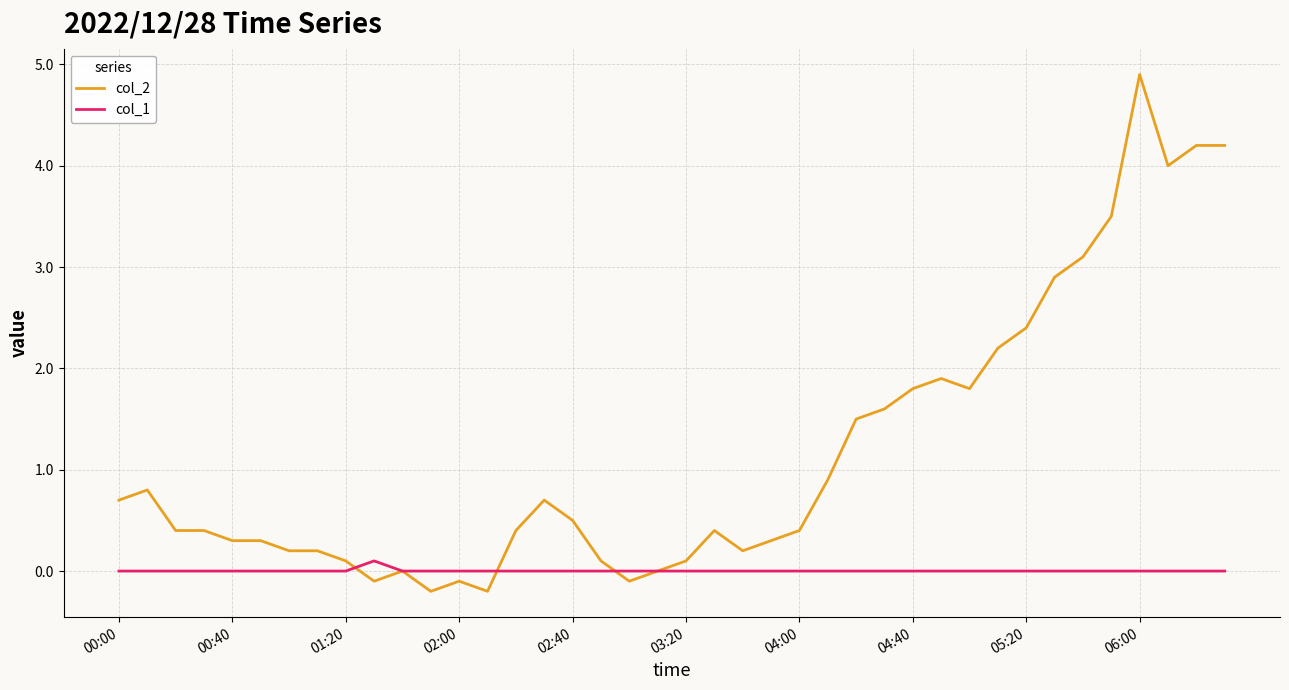

True or false: col_1 and col_2 cross at least once.

True